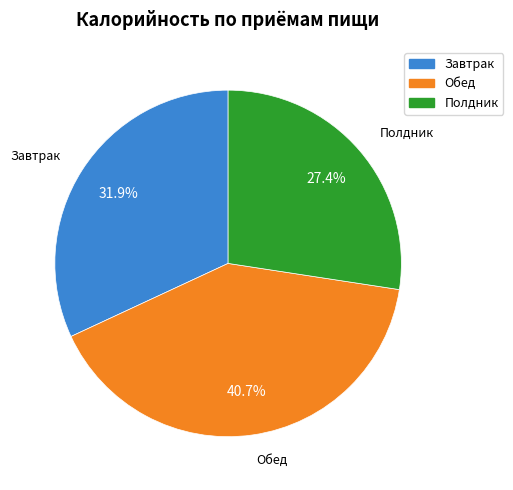

What portion of the pie excludes Завтрак?

68.1%